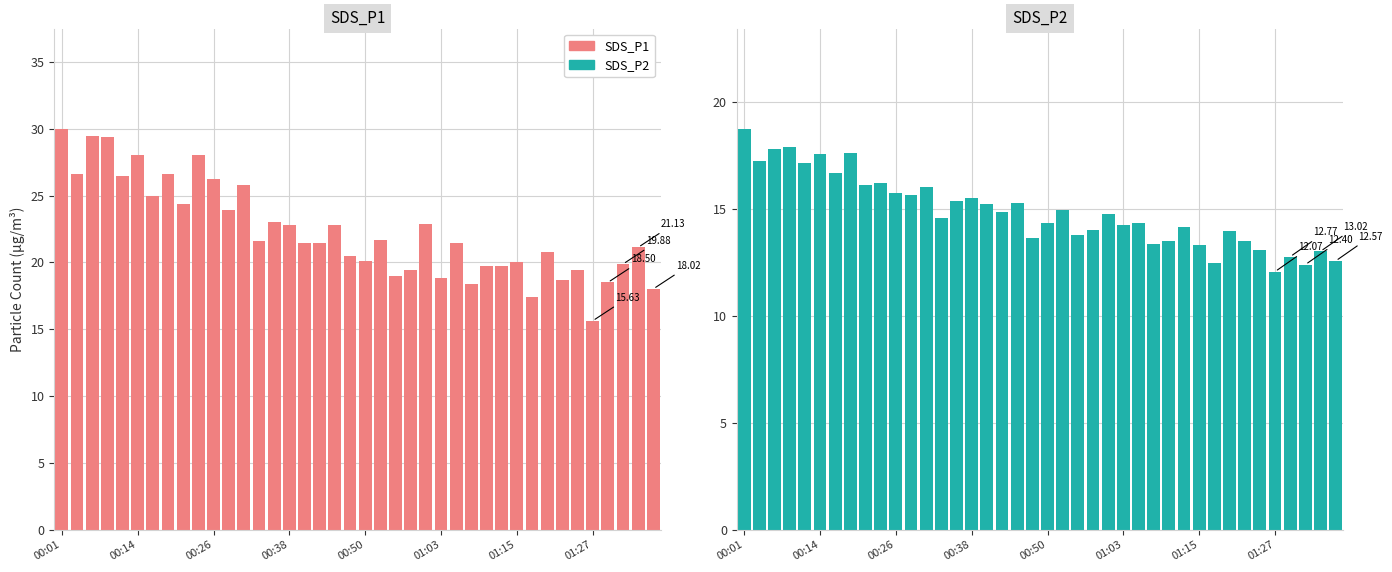

What are all the series names shown in the legend?

SDS_P1, SDS_P2